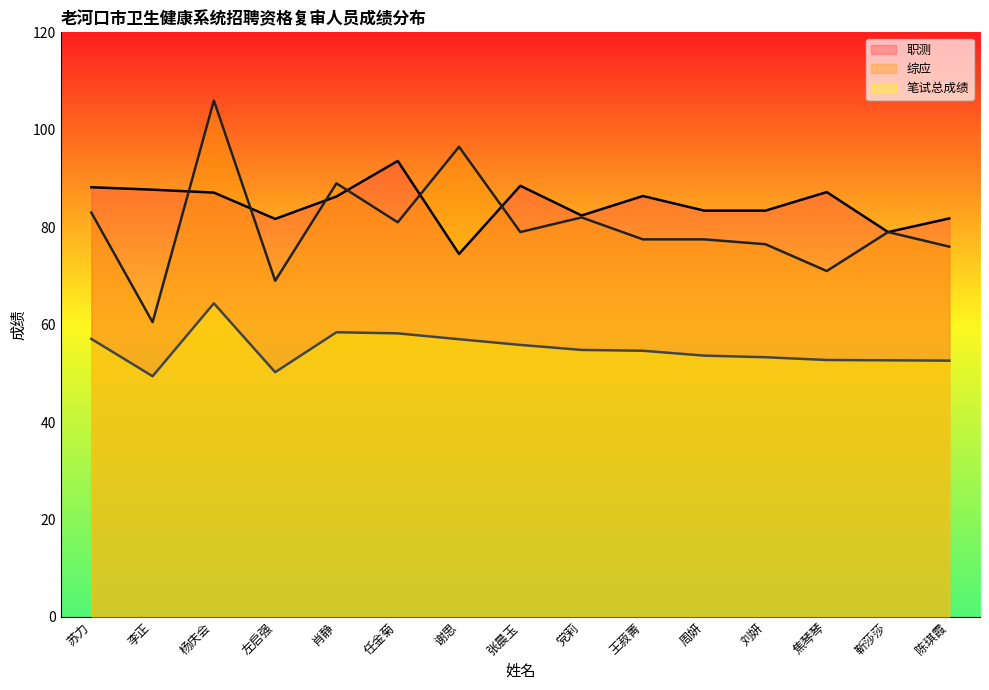

What is the label of the 4th point from the left?

左启强